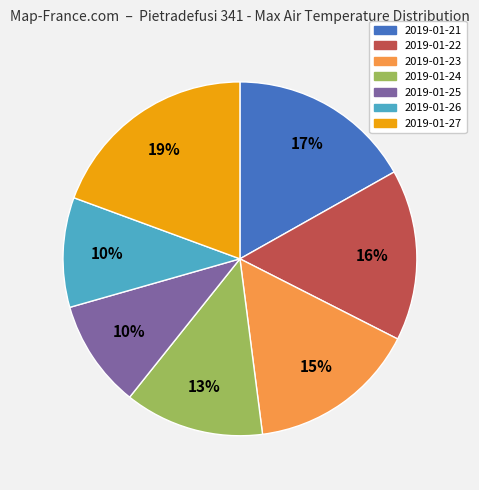

To the nearest percent, what is the difference between the 2019-01-23 and 2019-01-26 slice percentages?

5%